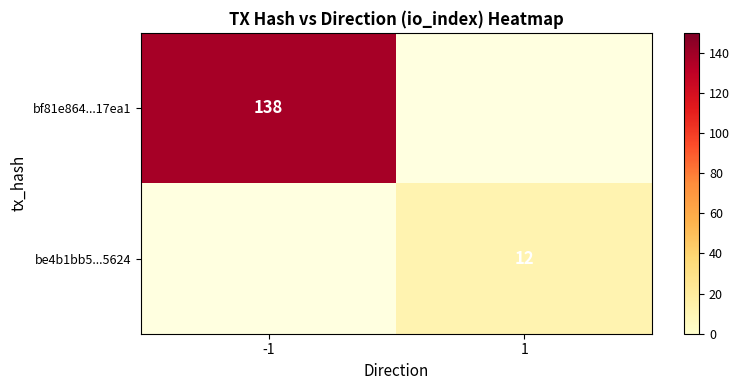

Count the number of categories in the chart.

2